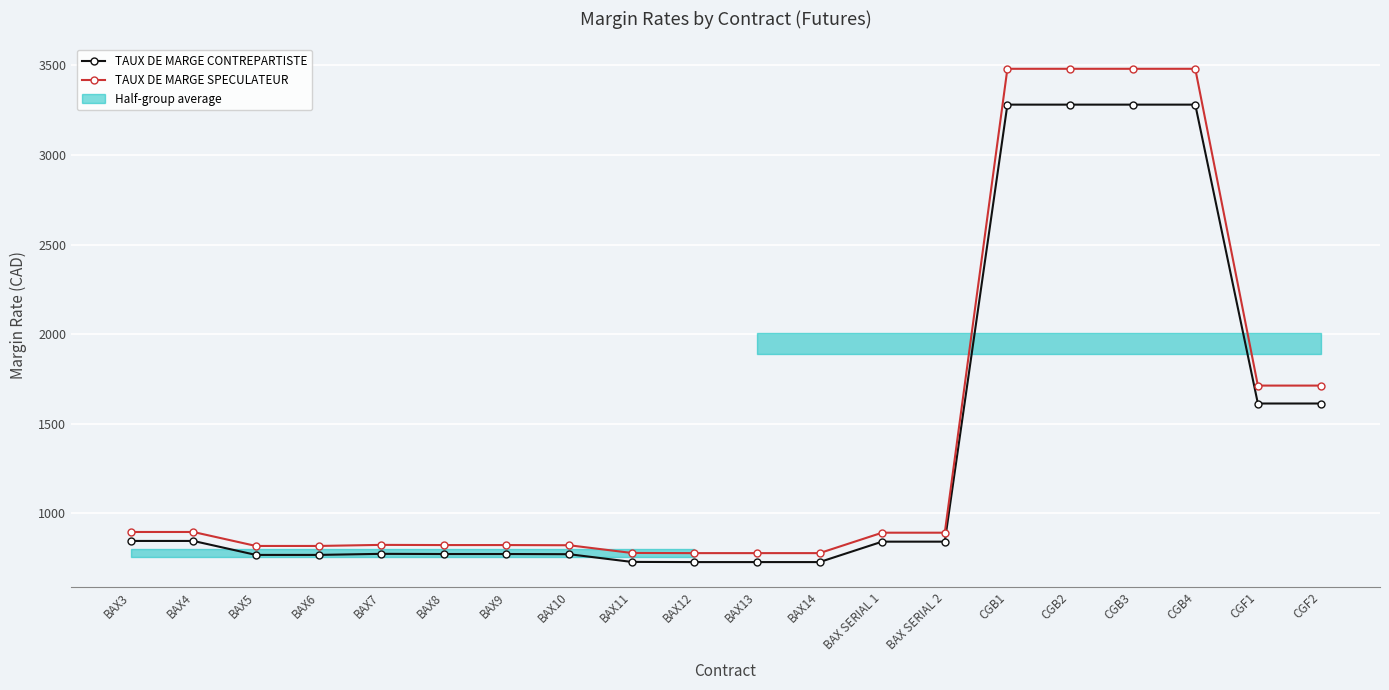

What is the difference between the highest and lowest values at BAX5?

50